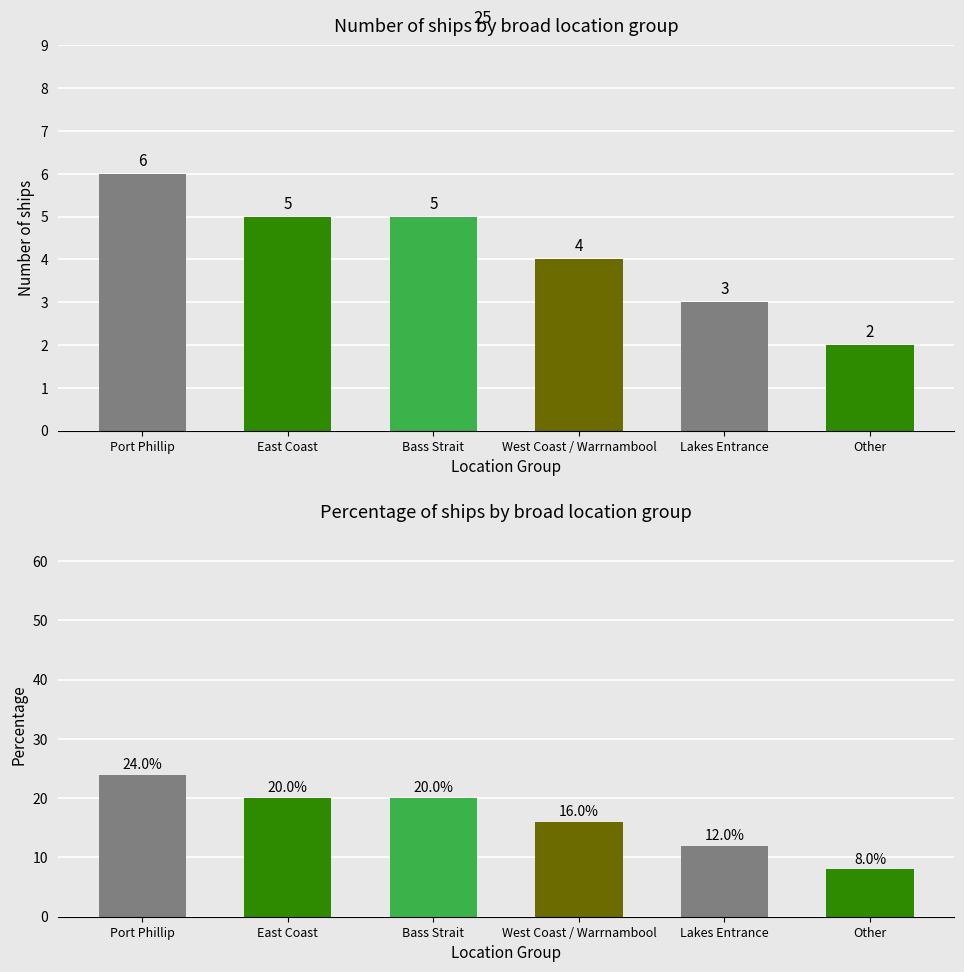

What is the average value of the Ships per Location Group series?

4